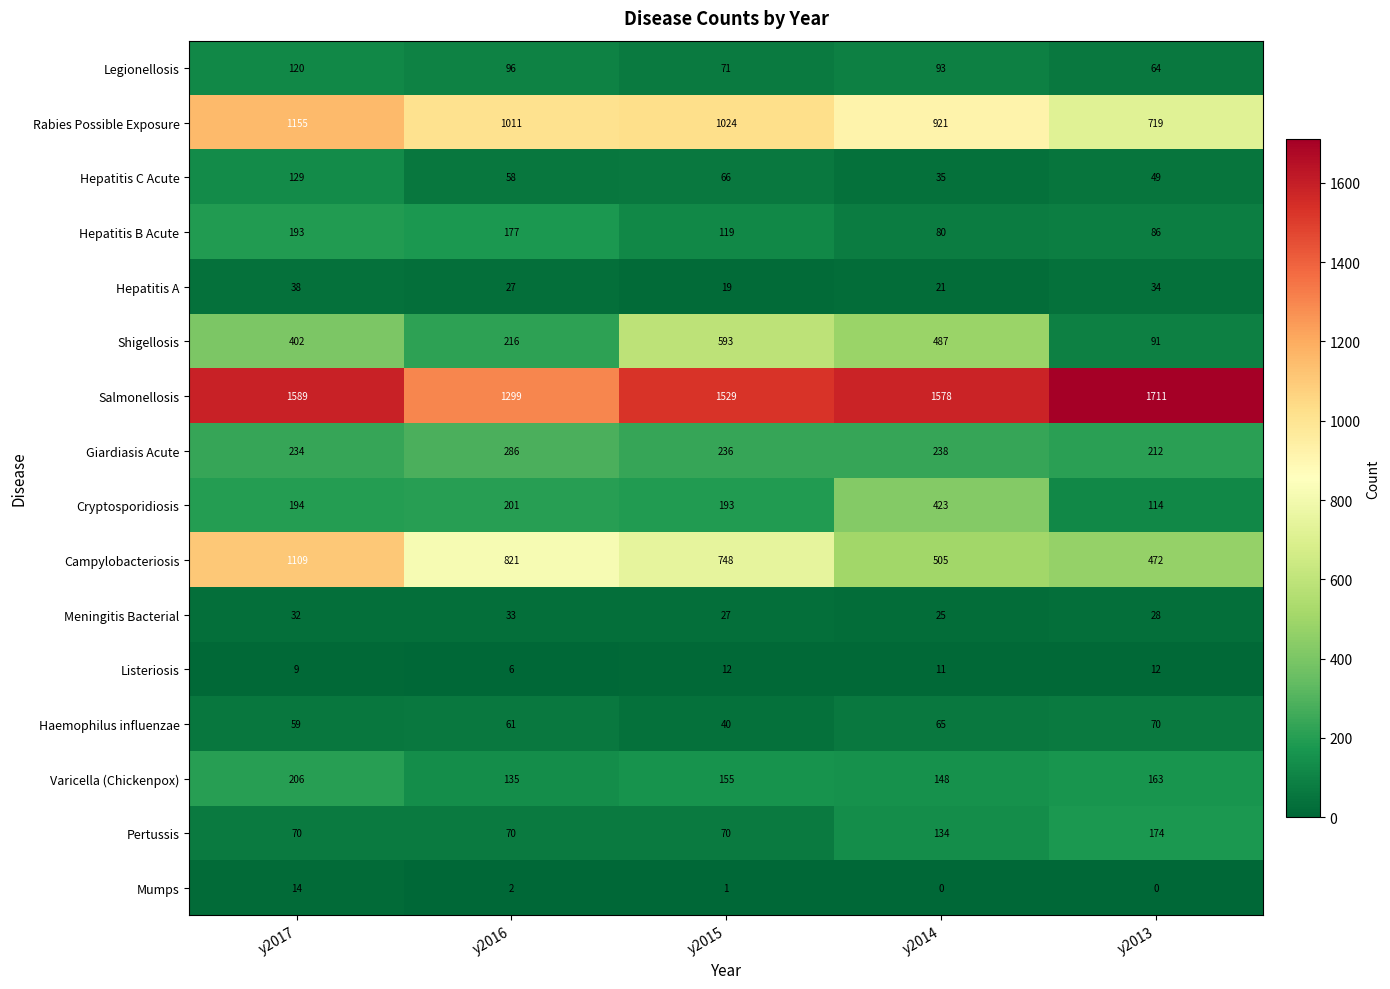

Which category has the lowest value in the Haemophilus influenzae series?

y2015